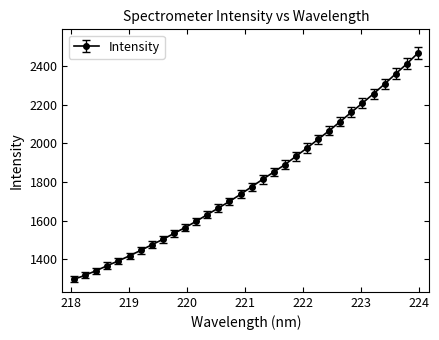

What is the average value?

1799.5